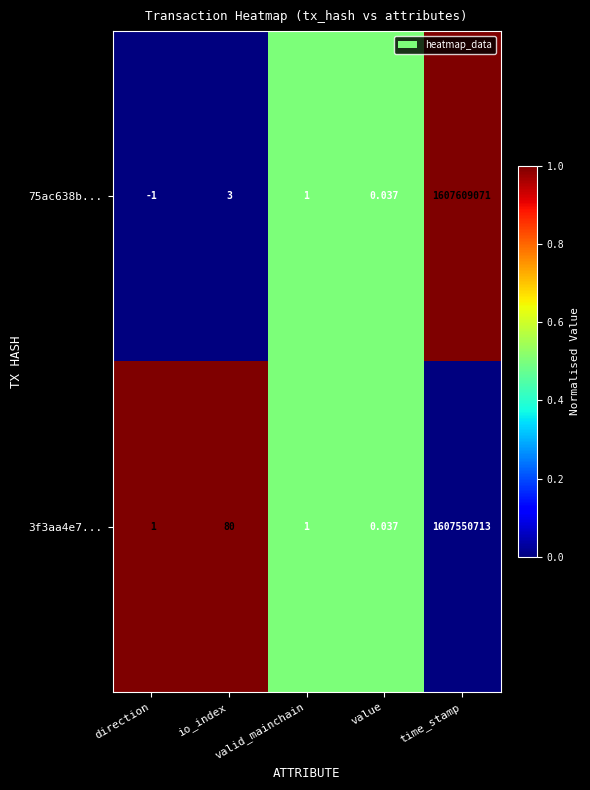

List the labels in order of 75ac638b... value, largest first.

time_stamp, io_index, valid_mainchain, value, direction